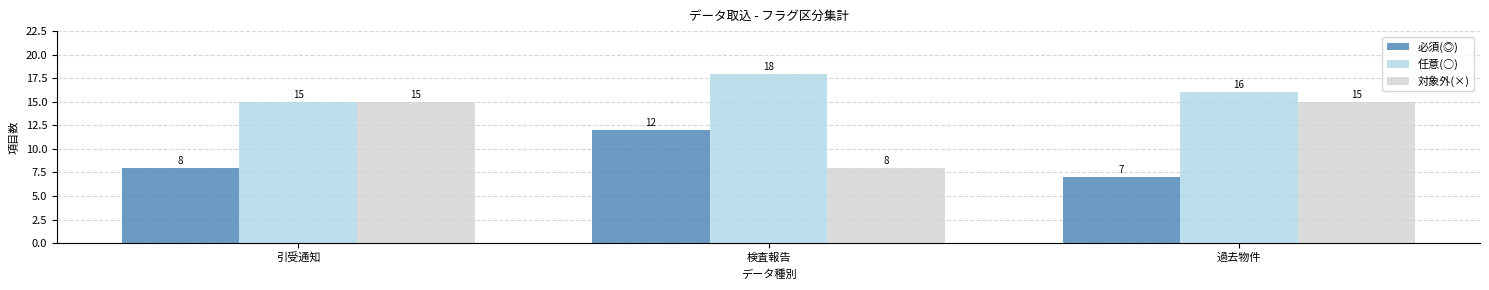

What is the spread (max minus min) of values at 引受通知?

7